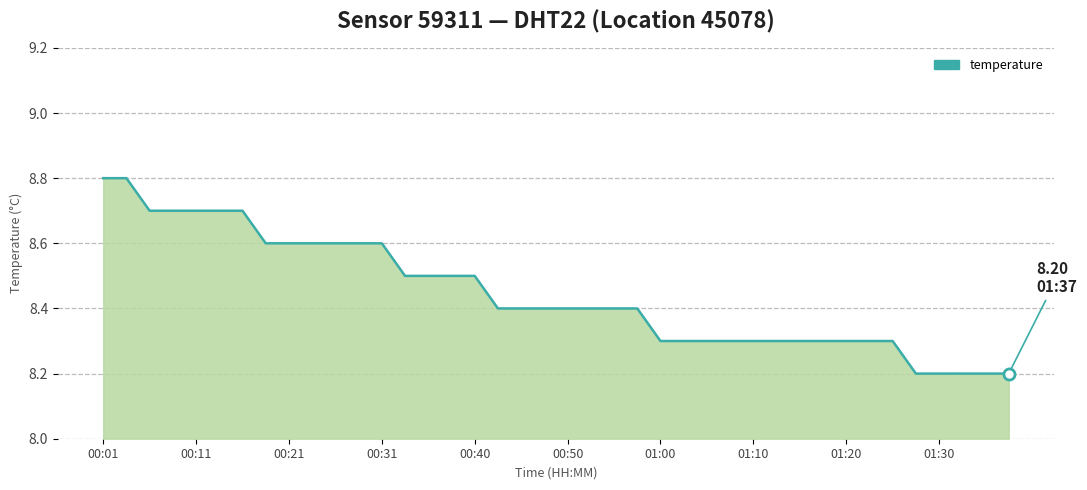

What is the difference between the maximum and minimum values?

0.6